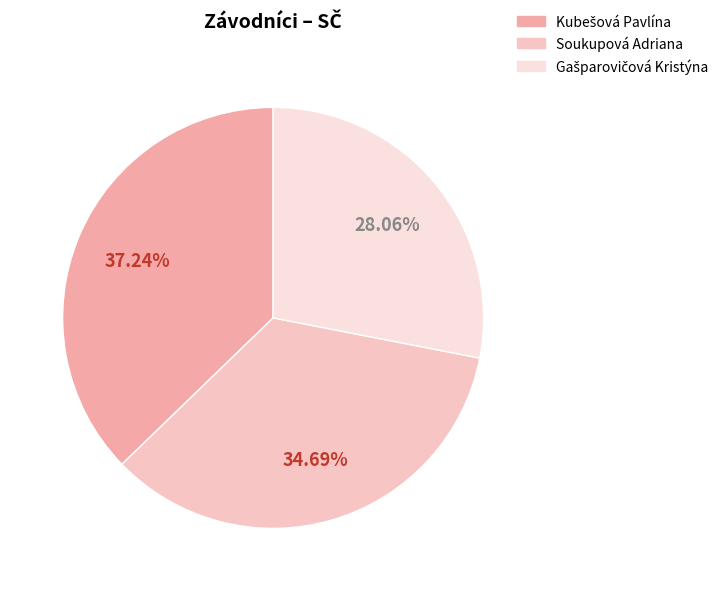

Which slice is the largest?

Kubešová Pavlína